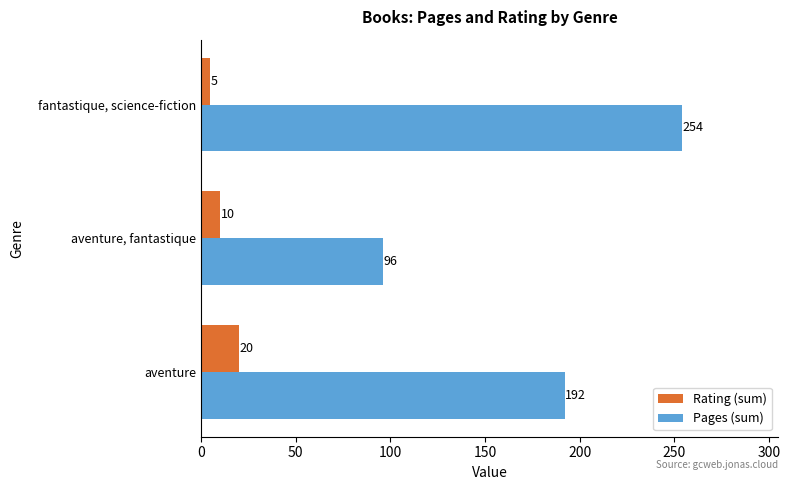

What is the lowest value of the Pages (sum) series?

96